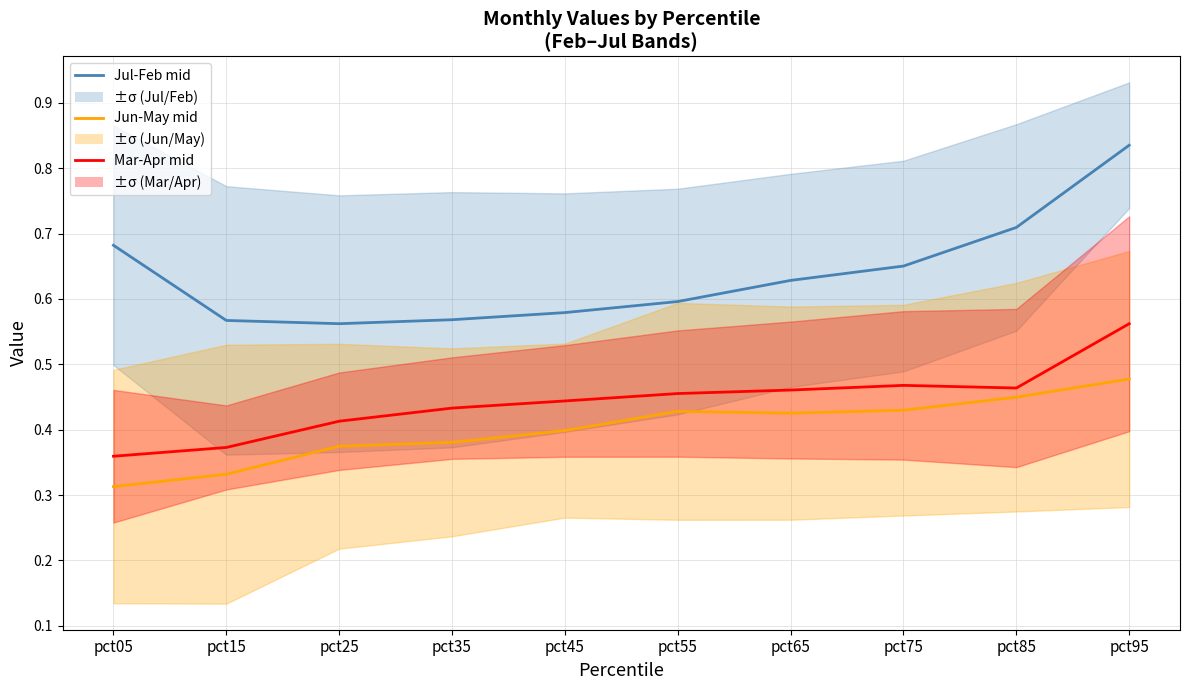

What is the difference between the second highest and second lowest values in the Mar-Apr mid series?

0.1